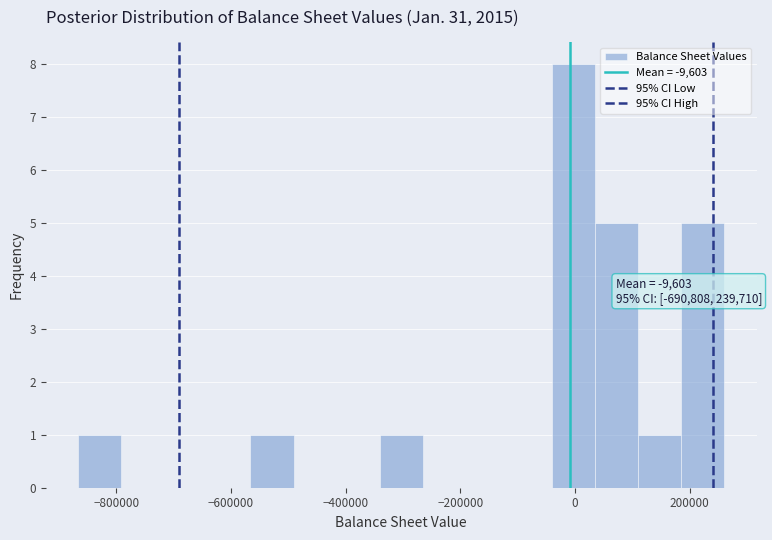

Around what value on the x-axis is the tallest bar? Give the approximate position of its centre, as read against the axis.

0